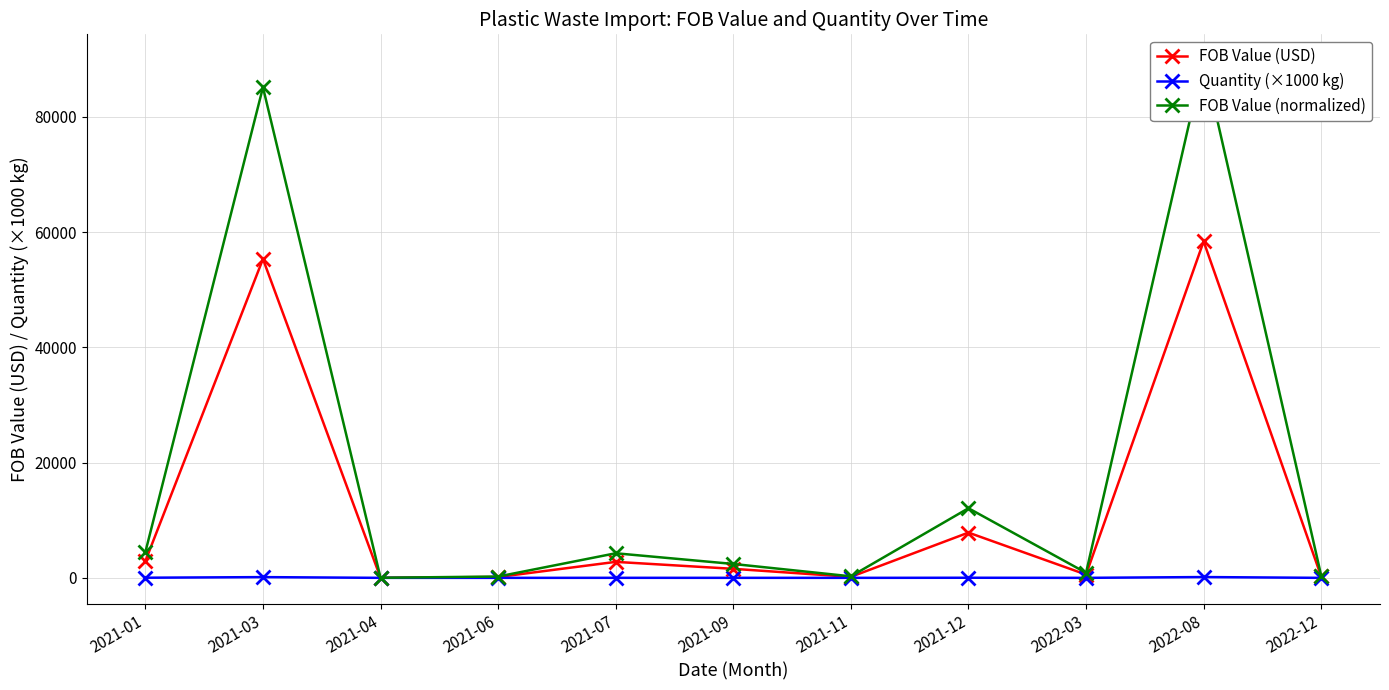

At which label does FOB Value (normalized) reach its peak?

2022-08